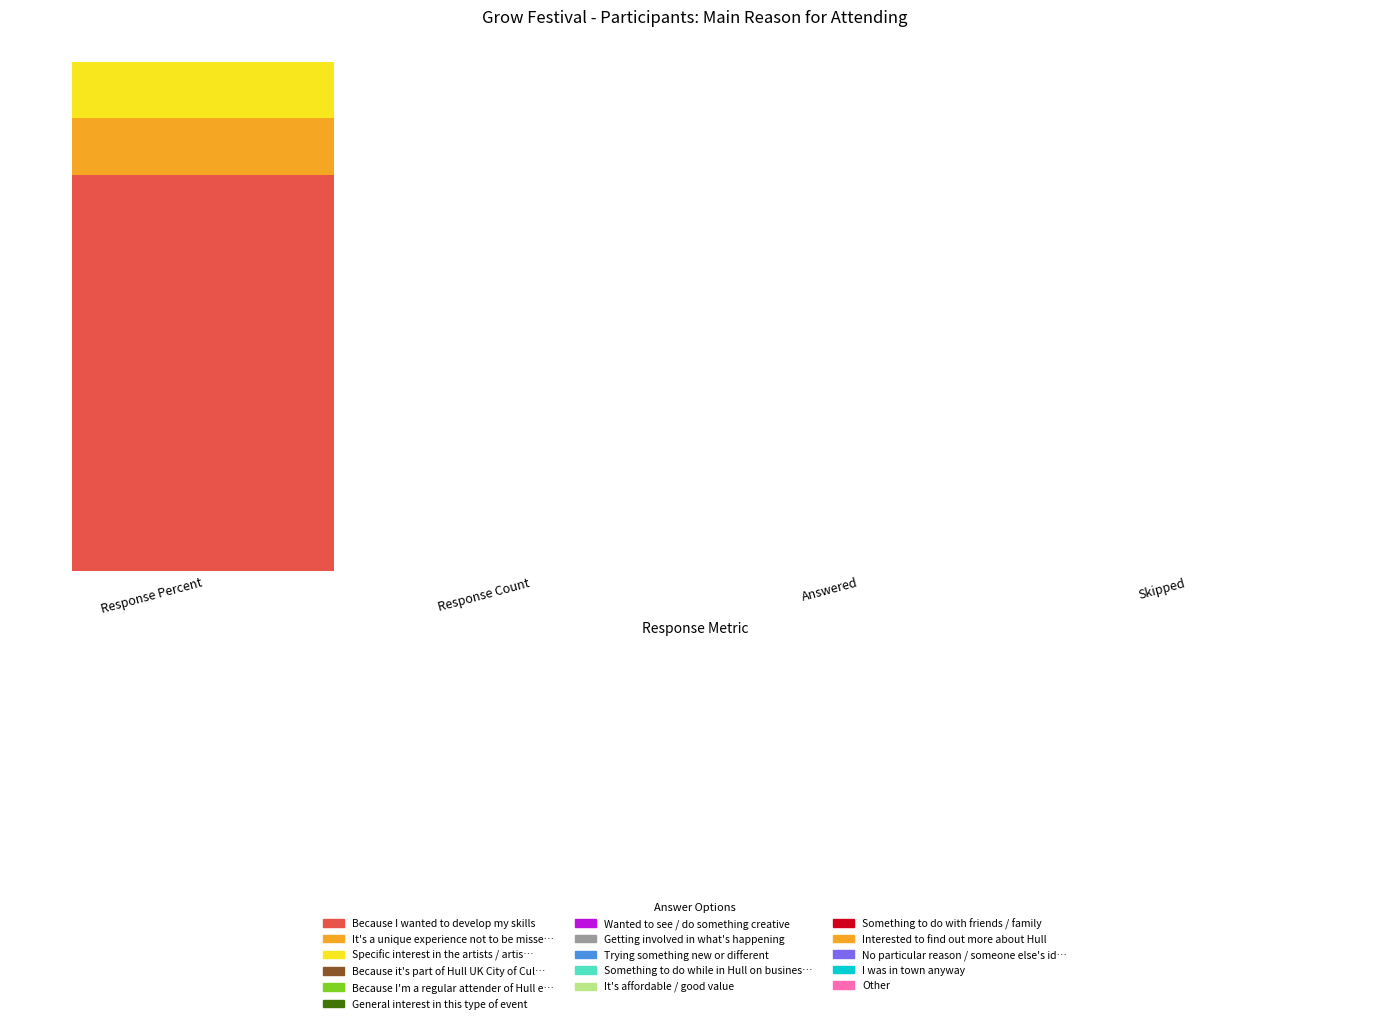

Does the chart contain stacked bars?

Yes